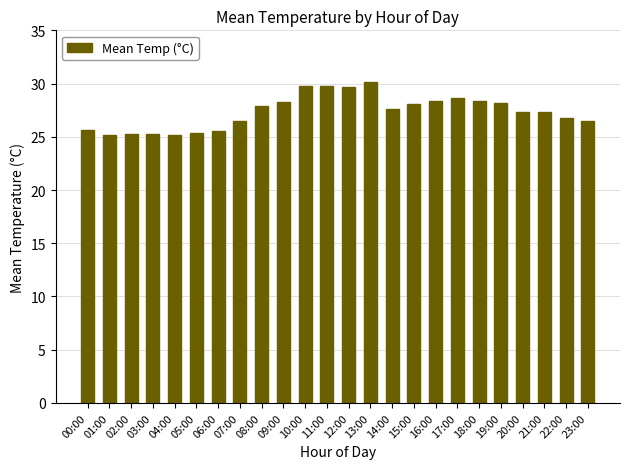

What position from the right is 19:00?

5